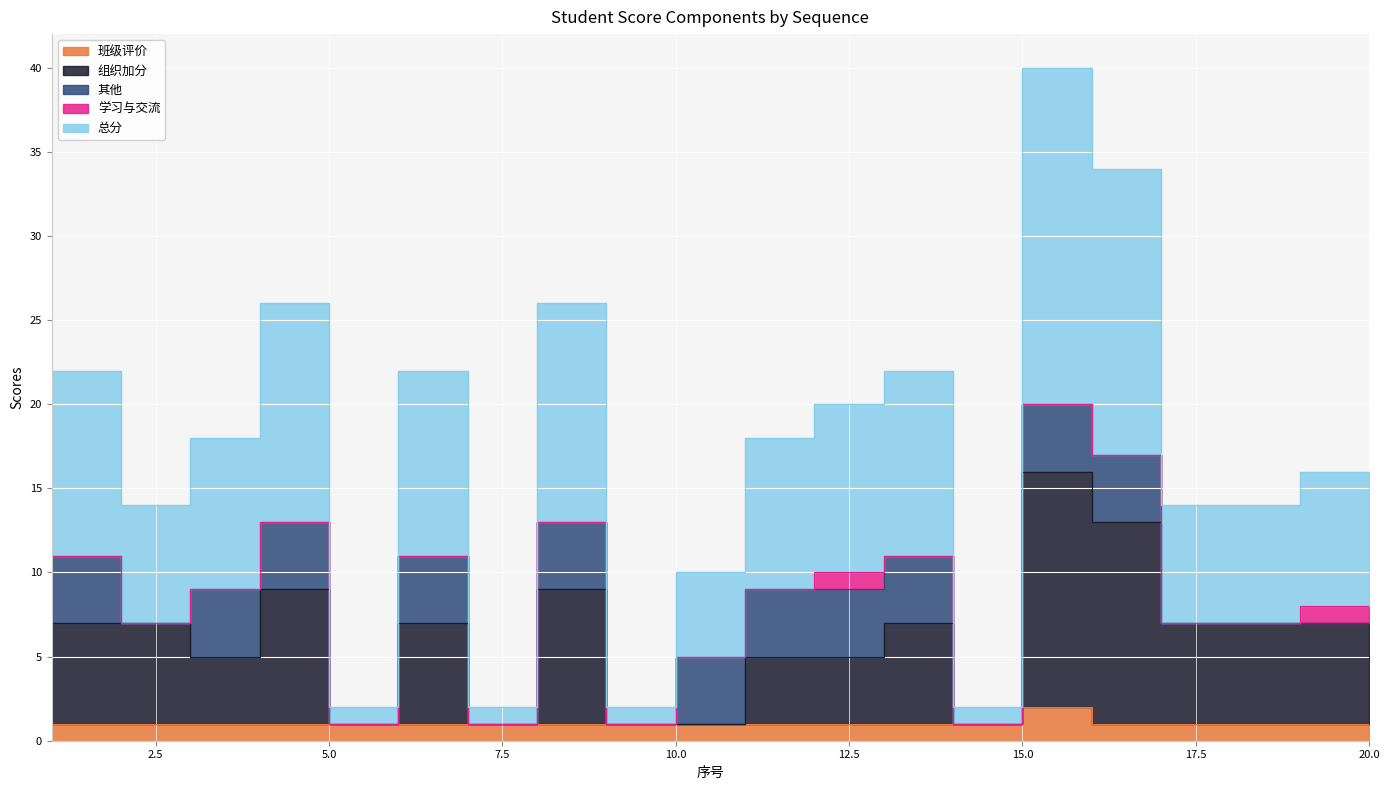

At which label is 组织加分 closest to 8?

1